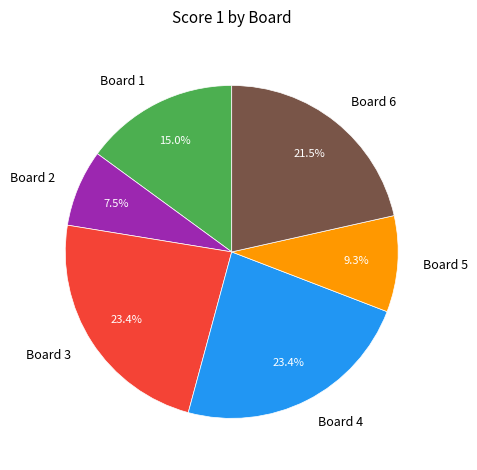

Is the sum of Board 6 and Board 1 greater than half?

No